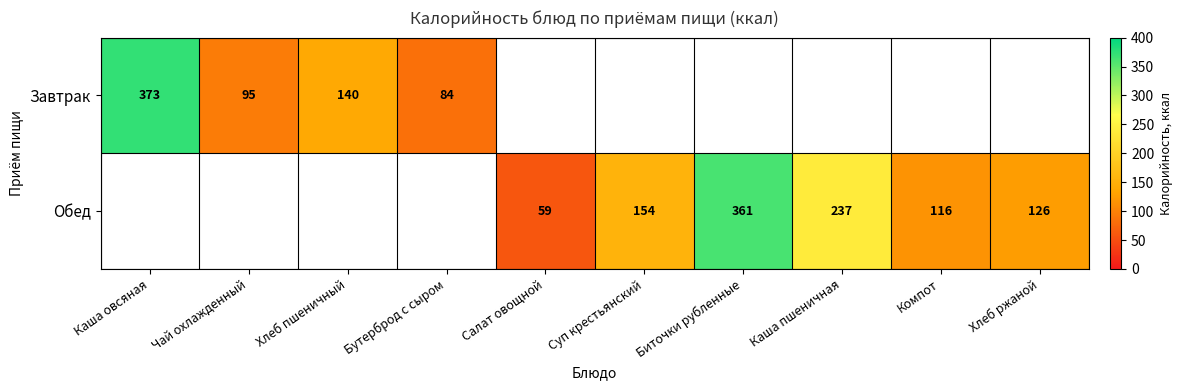

The value of Завтрак at Бутерброд с сыром is 124. True or false?

False